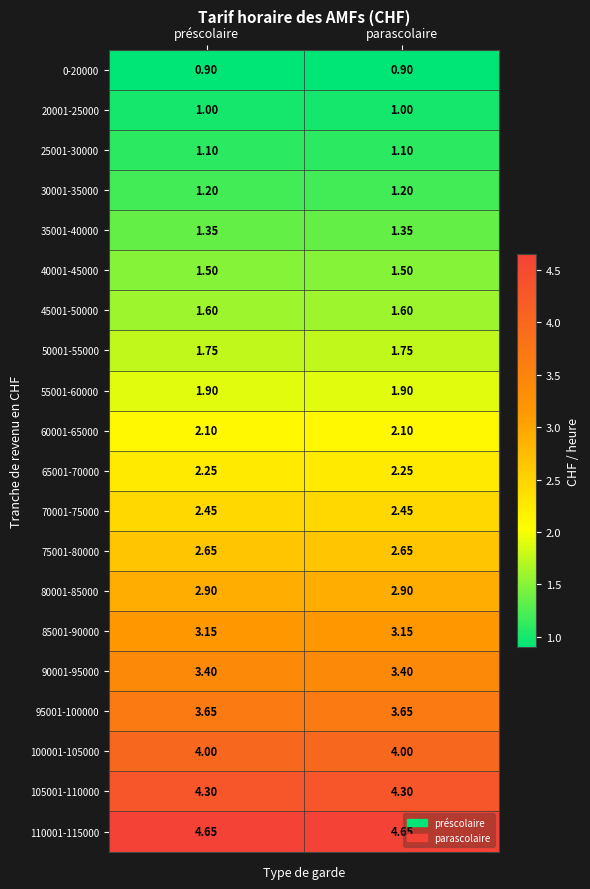

Count the number of categories in the chart.

2